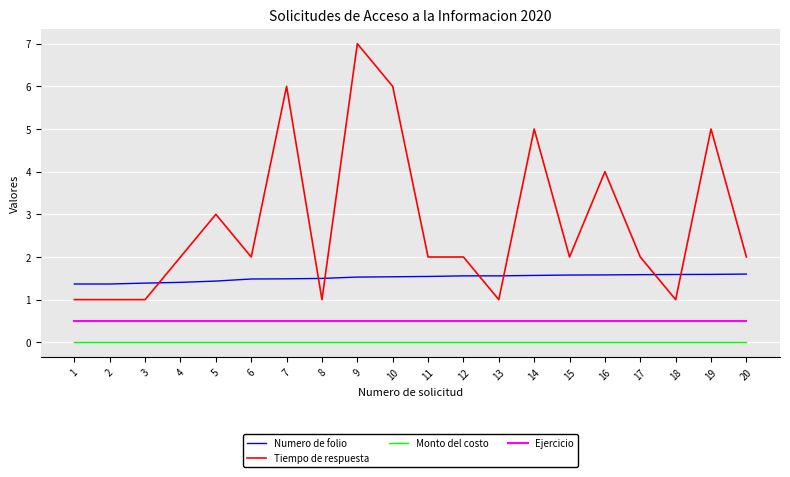

What is the sum of all Tiempo de respuesta values?

56.0